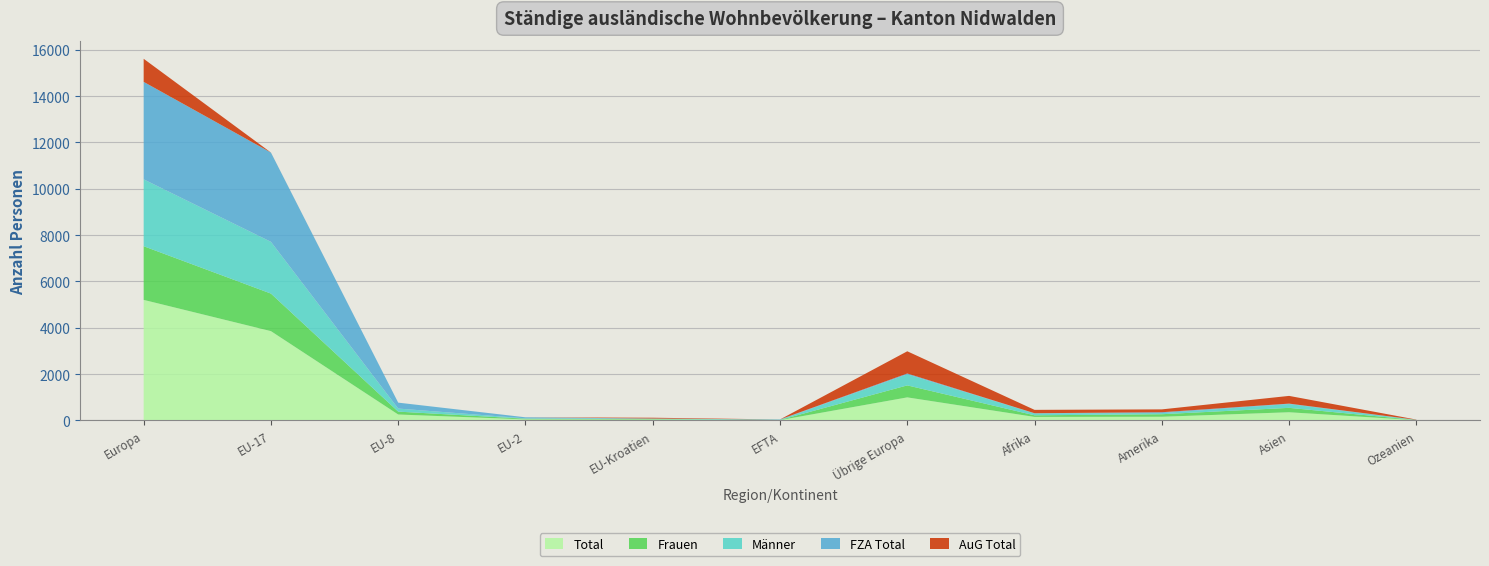

Reading left to right, transcribe all the data shown in this chart.

Total: Europa=5204	EU-17=3855	EU-8=256	EU-2=45	EU-Kroatien=39	EFTA=14	Übrige Europa=995	Afrika=152	Amerika=159	Asien=353	Ozeanien=12
Frauen: Europa=2317	EU-17=1621	EU-8=124	EU-2=29	EU-Kroatien=18	EFTA=7	Übrige Europa=518	Afrika=69	Amerika=109	Asien=190	Ozeanien=5
Männer: Europa=2887	EU-17=2234	EU-8=132	EU-2=16	EU-Kroatien=21	EFTA=7	Übrige Europa=477	Afrika=83	Amerika=50	Asien=163	Ozeanien=7
FZA Total: Europa=4208	EU-17=3853	EU-8=256	EU-2=45	EU-Kroatien=4	EFTA=14	Übrige Europa=36	Afrika=7	Amerika=36	Asien=20	Ozeanien=2
AuG Total: Europa=996	EU-17=2	EU-8=0	EU-2=0	EU-Kroatien=35	EFTA=0	Übrige Europa=959	Afrika=145	Amerika=123	Asien=333	Ozeanien=10